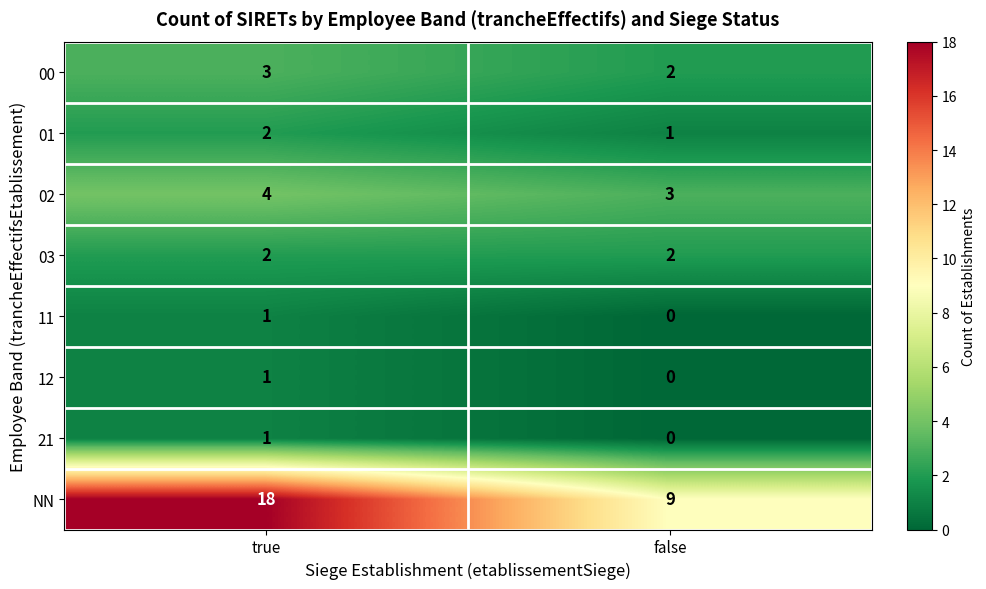

Reading left to right, transcribe all the data shown in this chart.

00: true=3	false=2
01: true=2	false=1
02: true=4	false=3
03: true=2	false=2
11: true=1	false=0
12: true=1	false=0
21: true=1	false=0
NN: true=18	false=9